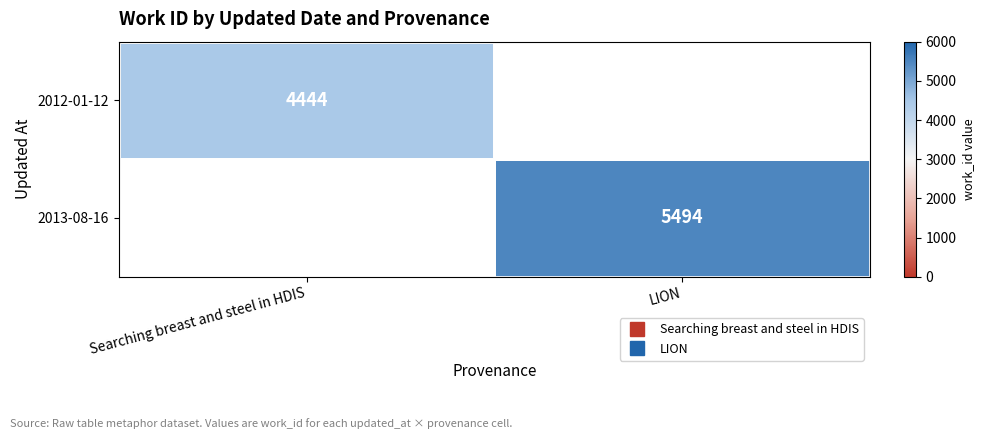

How many values in the 2012-01-12 series are below 4444?

1